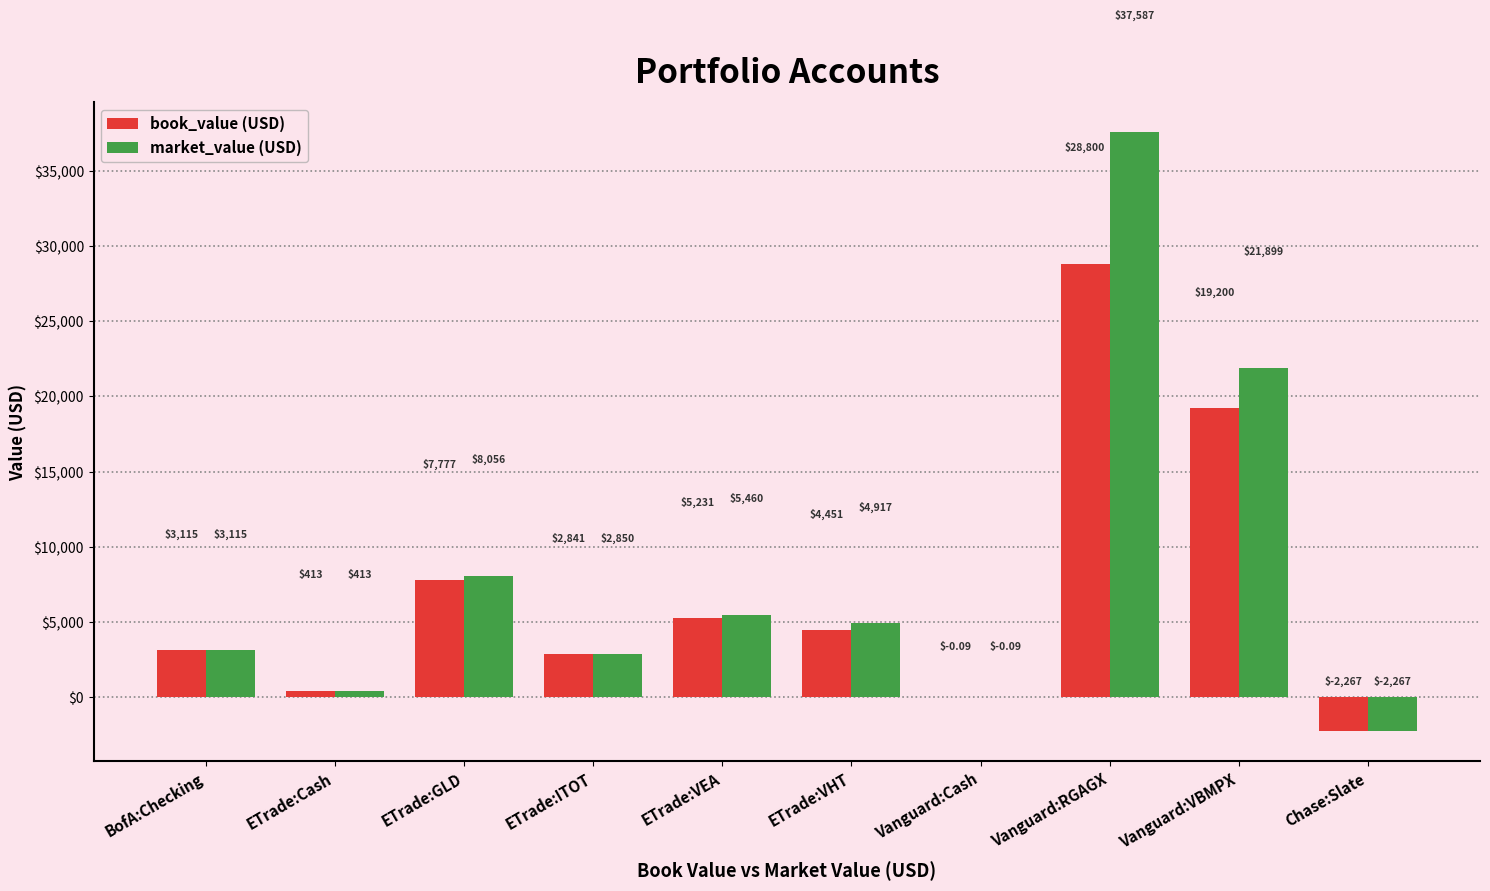

Are the bars horizontal?

No